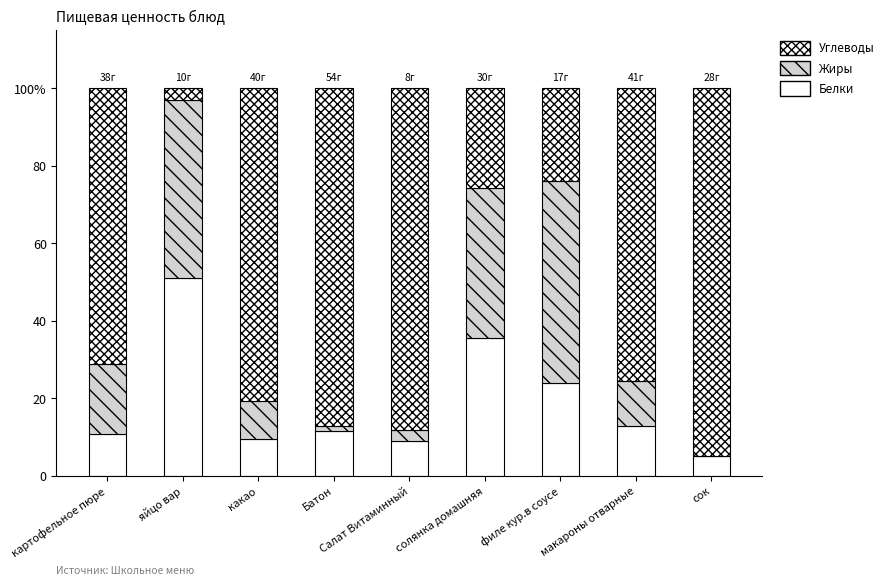

Which series has the largest total across all categories?

Углеводы